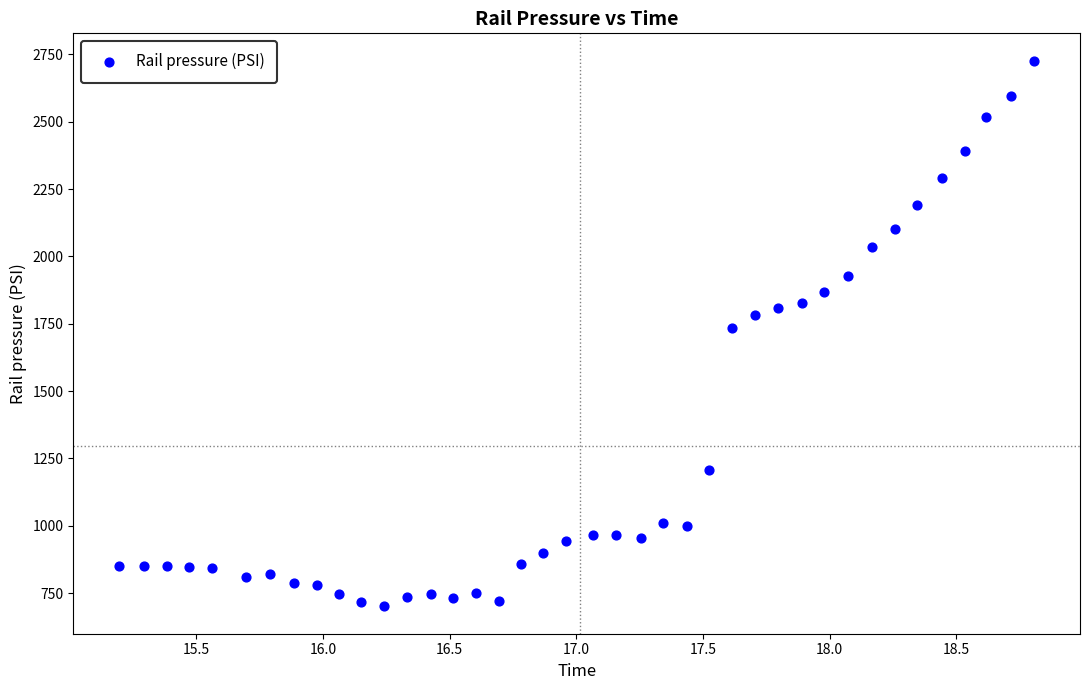

What is the range of X values (max minus min)?

3.6